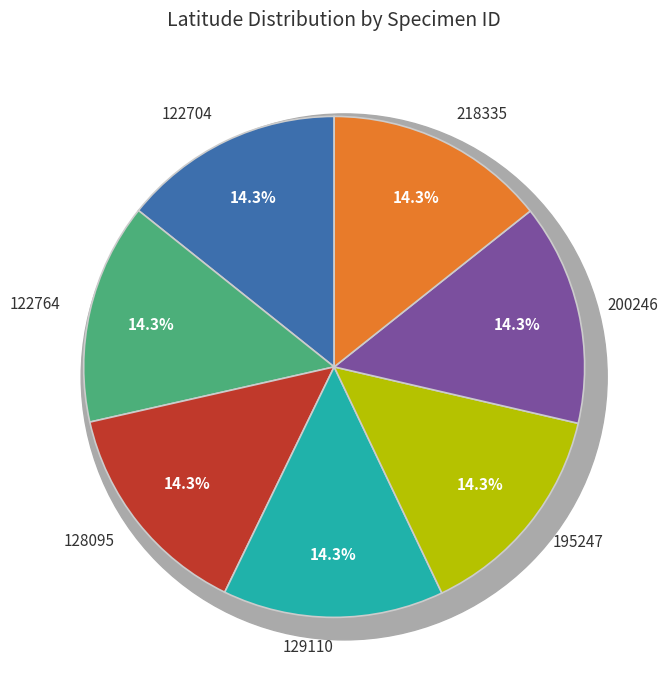

Which slice is the smallest?

122704